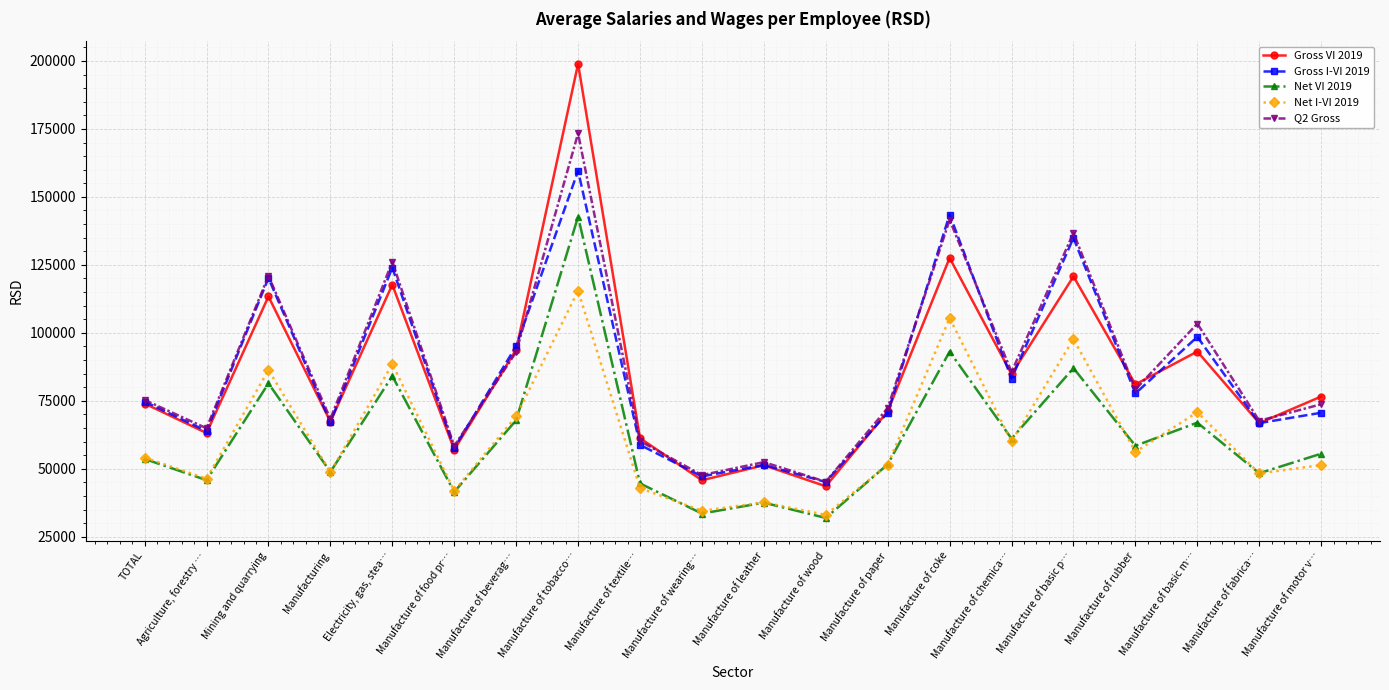

In Q2 Gross, how many points are higher than both neighbors (excluding endpoints)?

7